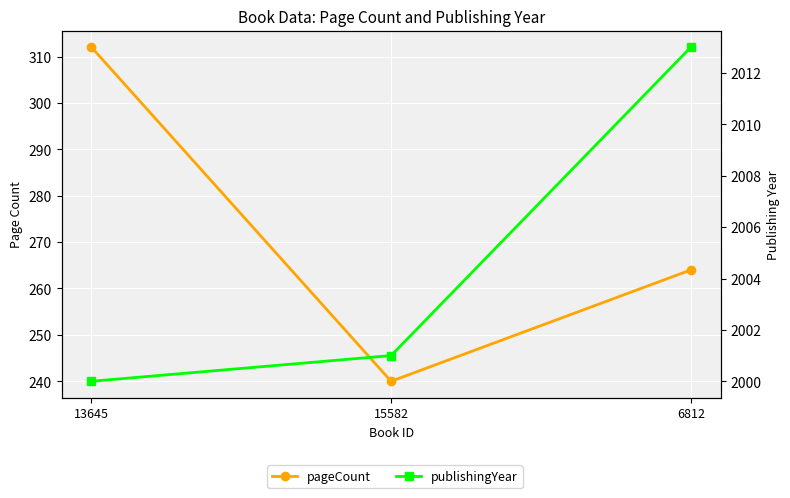

Which series has the largest total across all categories?

publishingYear